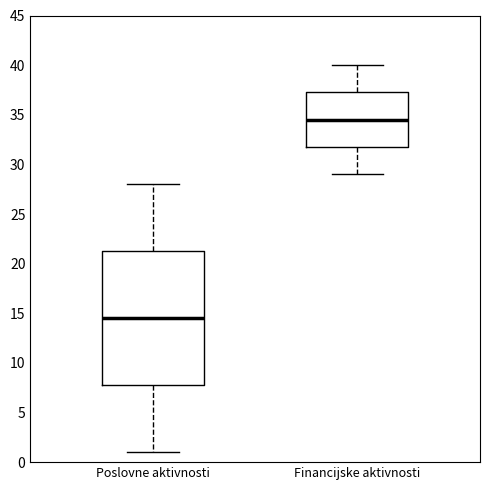

Reading left to right, transcribe this box plot: for each box, give where its median line is, the range the box spans, and where its two whiskers end, as read against the y-axis. The values are not printed on the chart, so give them approximately, as read against the axis.

Poslovne aktivnosti: median 14.5, box 8.0 to 21.5, whiskers 1.0 to 28.0
Financijske aktivnosti: median 34.5, box 32.0 to 37.5, whiskers 29.0 to 40.0